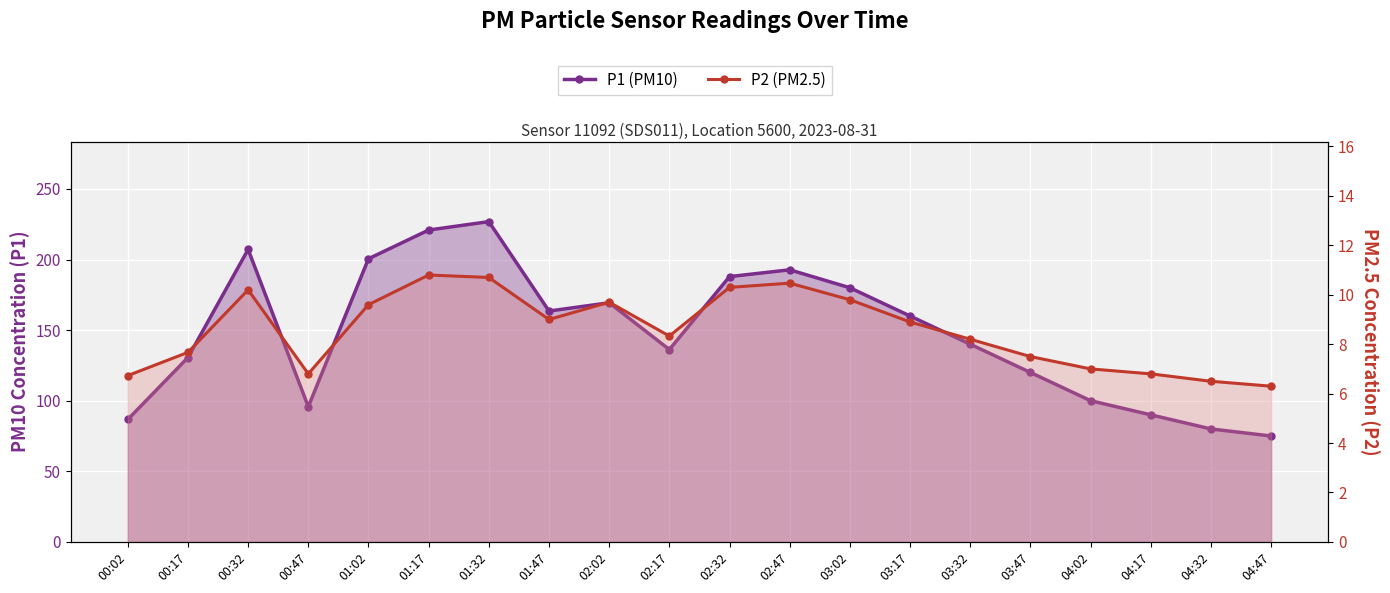

Where is the first local maximum for P2 (PM2.5)?

00:32